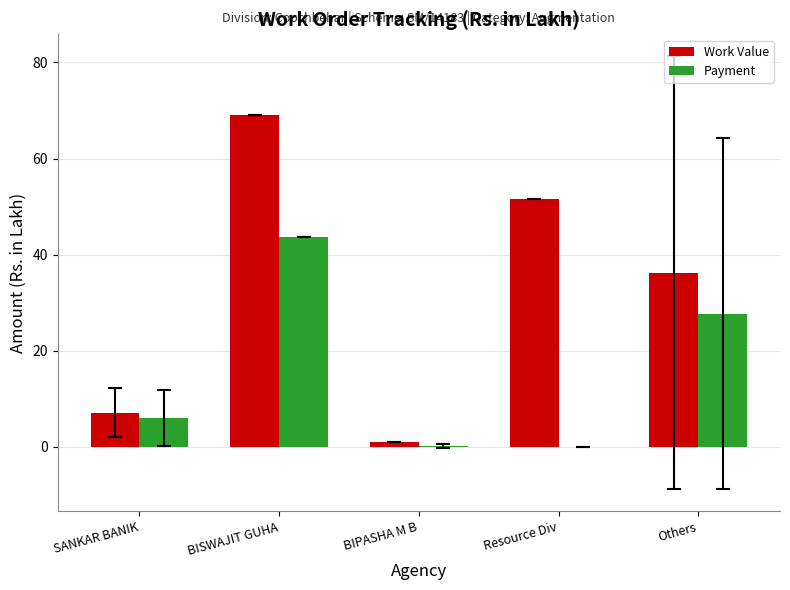

At which label does Payment reach its peak?

BISWAJIT GUHA